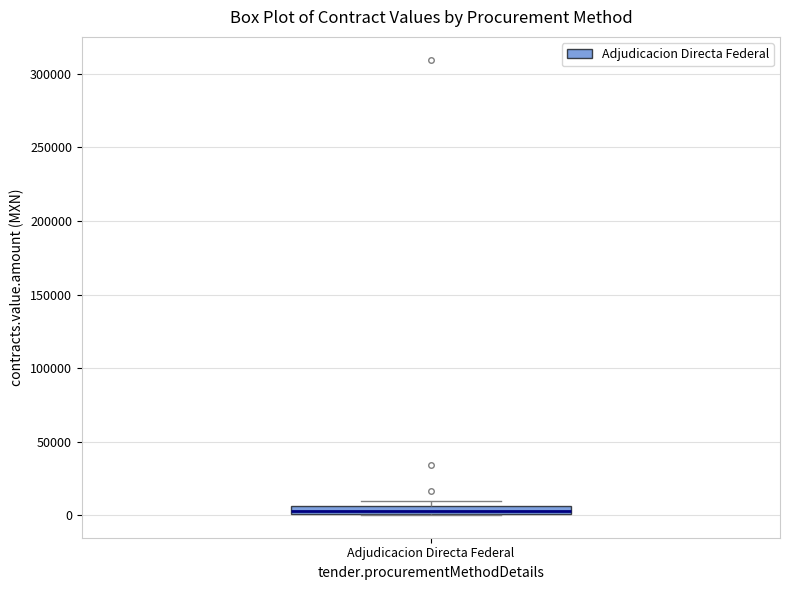

Where is the lower edge of the box for Adjudicacion Directa Federal on the y-axis? The values are not printed on the chart, so give them approximately, as read against the axis.

0